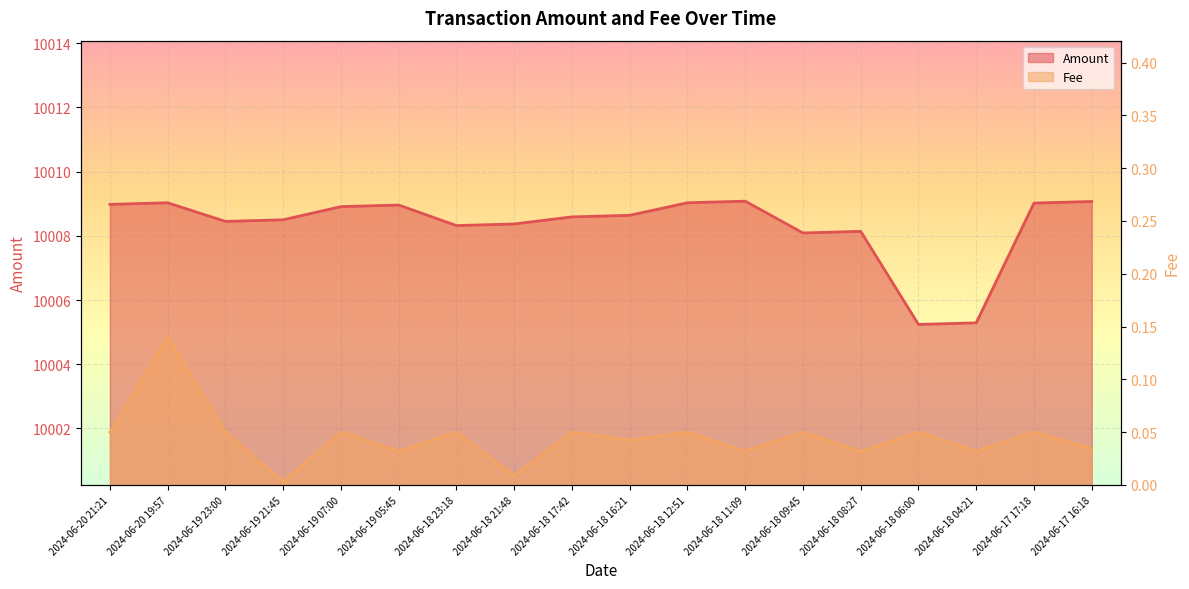

Rank the series by their maximum value, from highest to lowest.

Amount, Fee